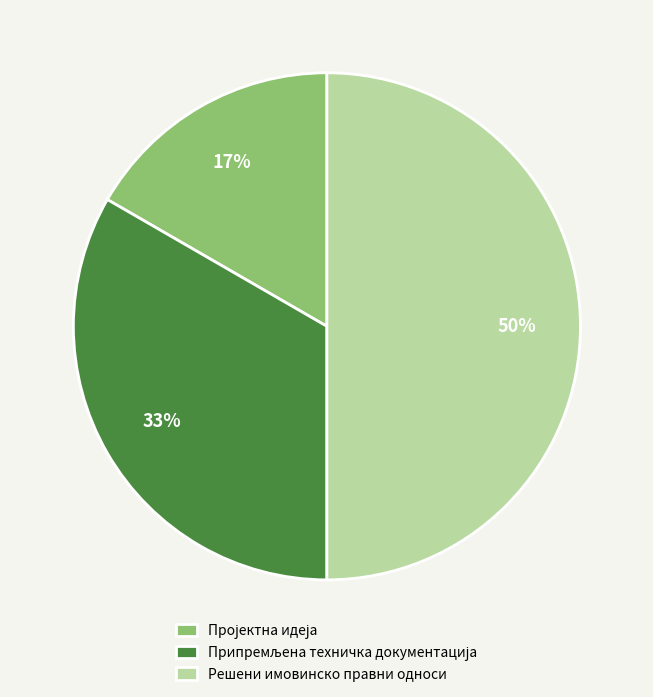

What is the largest slice in the pie chart?

Решени имовинско правни односи